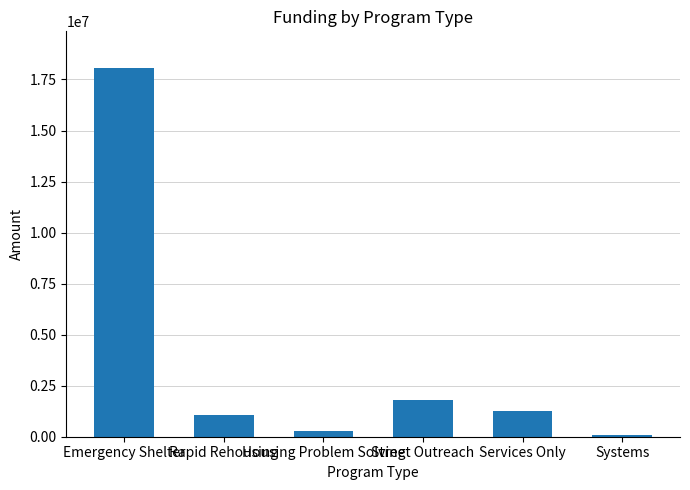

What is the greatest value displayed?

18053509.5